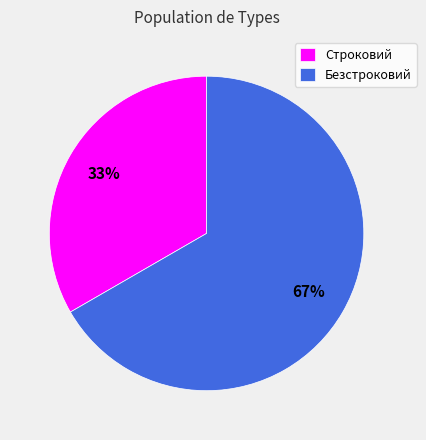

True or false: Безстроковий accounts for 60% of the total.

False